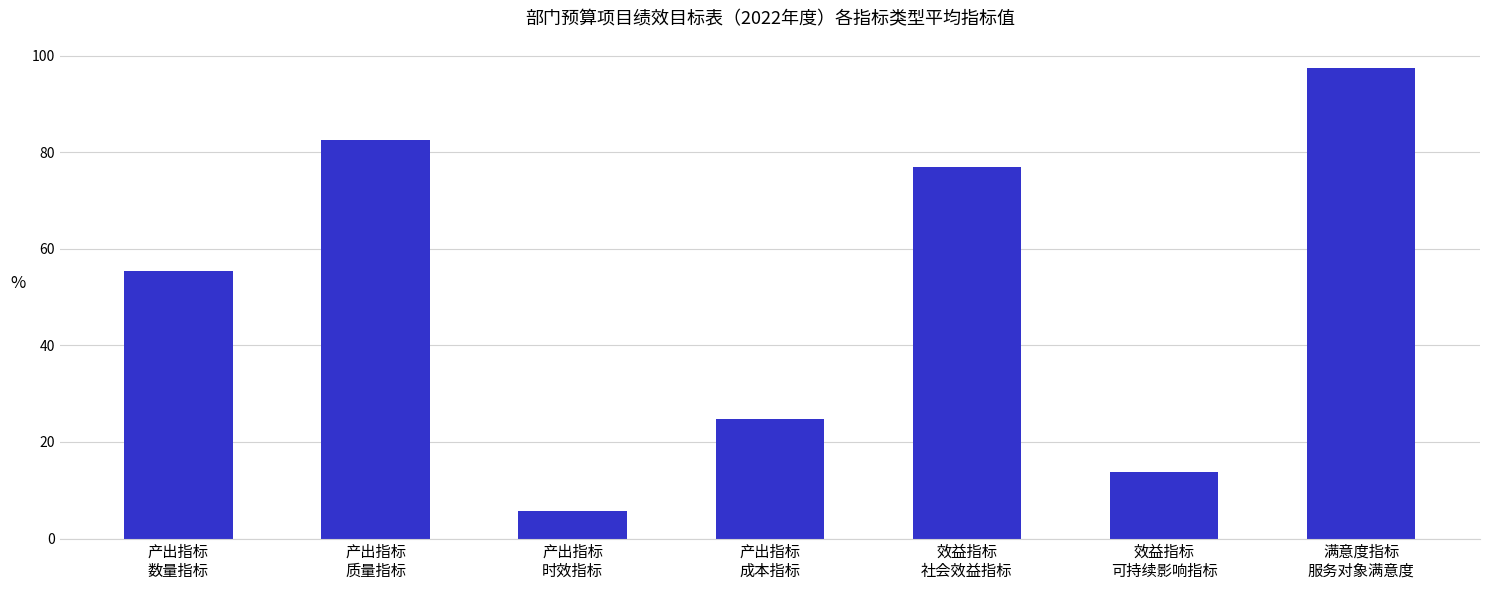

What is the label of the 4th bar from the right?

产出指标
成本指标